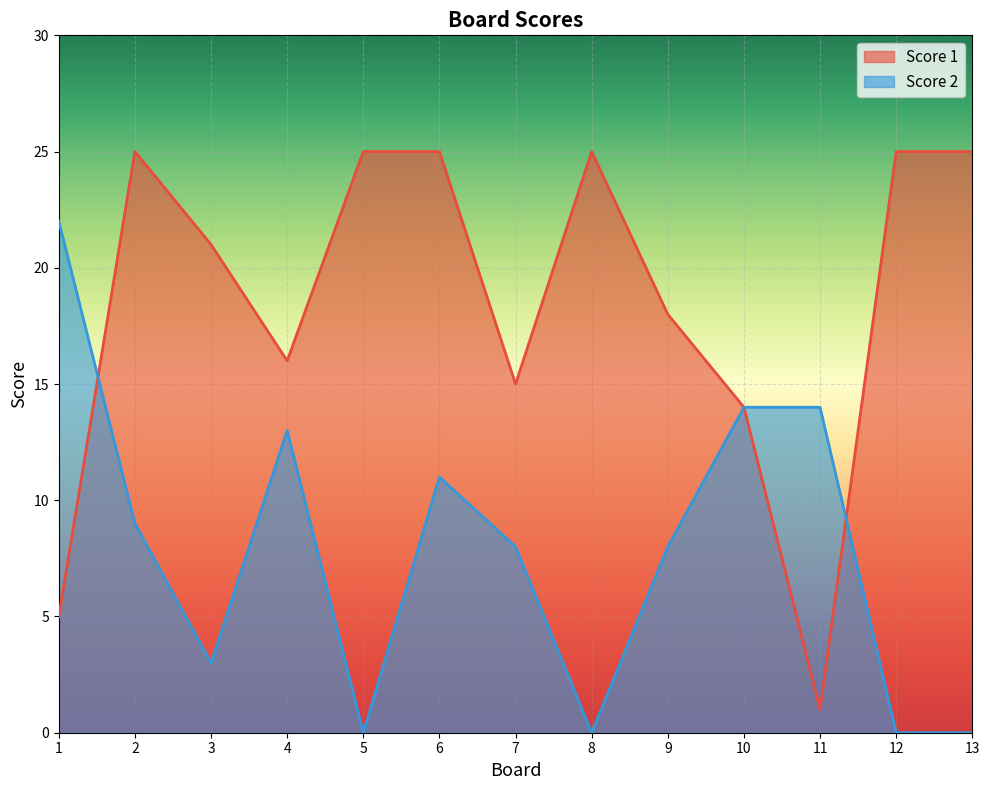

Does the chart display data point markers on the line(s)?

No